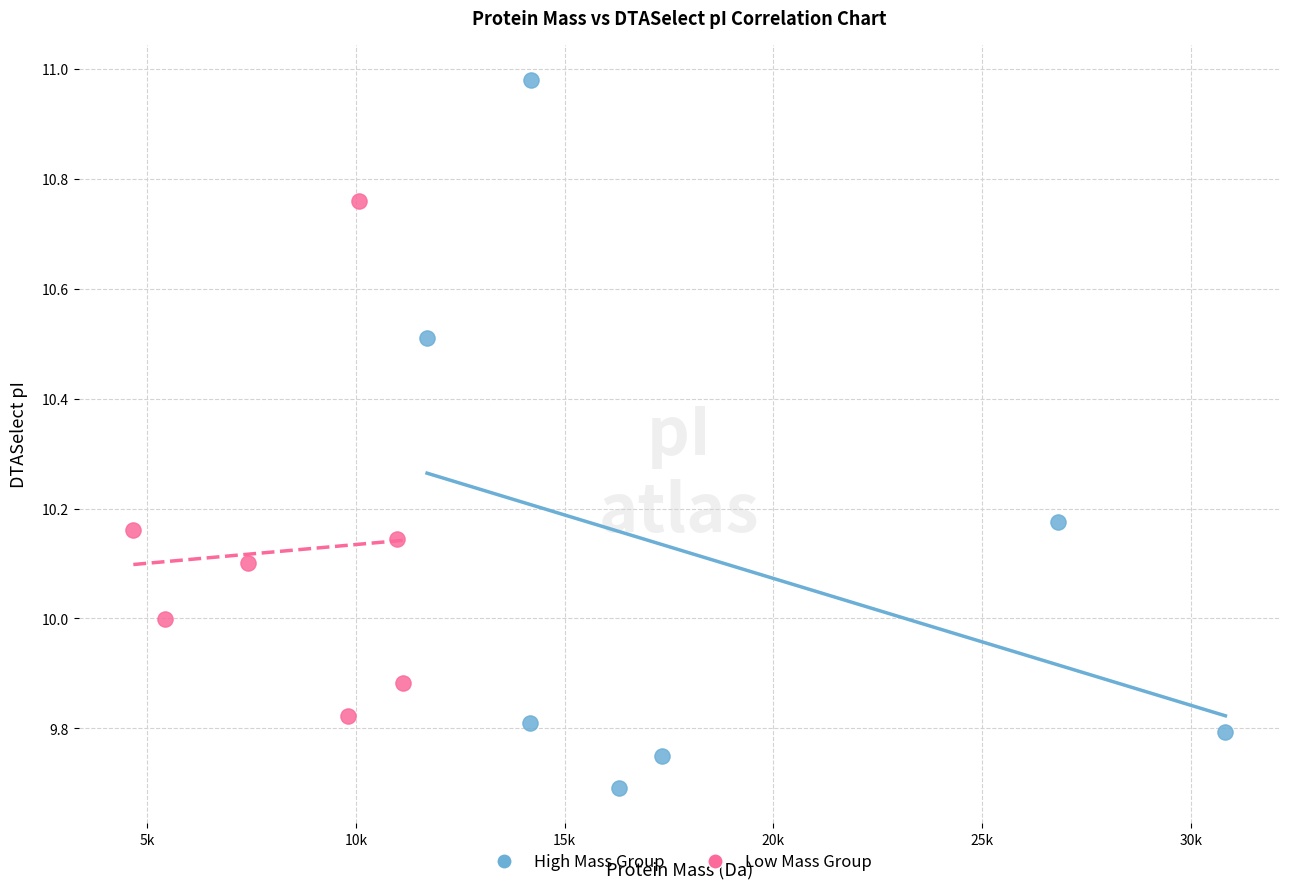

Which series reaches the minimum Y coordinate?

High Mass Group